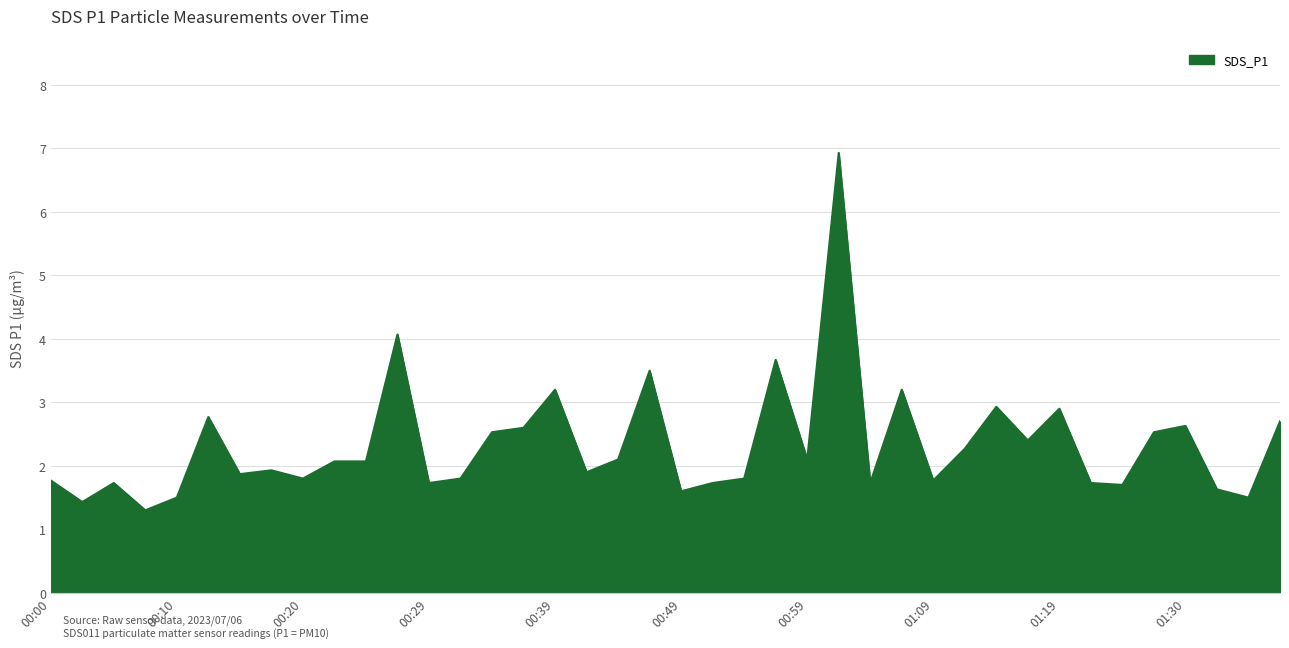

What is the maximum value shown in the chart?

6.9